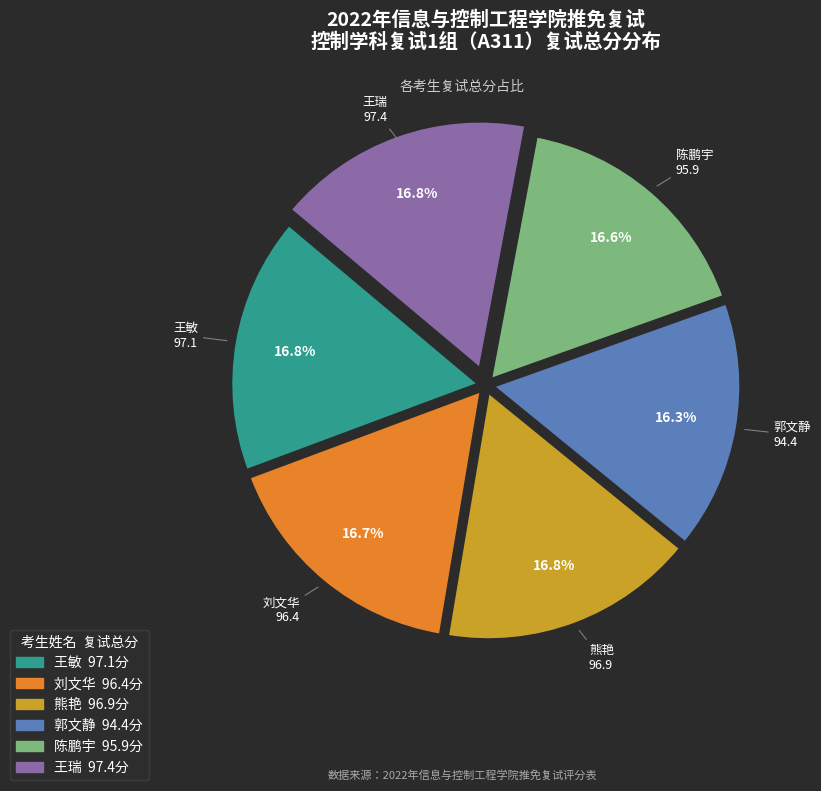

Is there a majority slice in this chart?

No